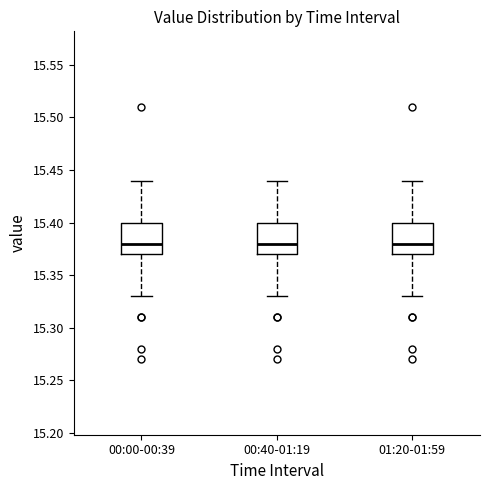

Reading left to right, read every box against the y-axis: the position of its median line, the range the box covers, and the ends of its whiskers. The values are not printed on the chart, so give them approximately, as read against the axis.

00:00-00:39: median 15.38, box 15.37 to 15.40, whiskers 15.33 to 15.44
00:40-01:19: median 15.38, box 15.37 to 15.40, whiskers 15.33 to 15.44
01:20-01:59: median 15.38, box 15.37 to 15.40, whiskers 15.33 to 15.44